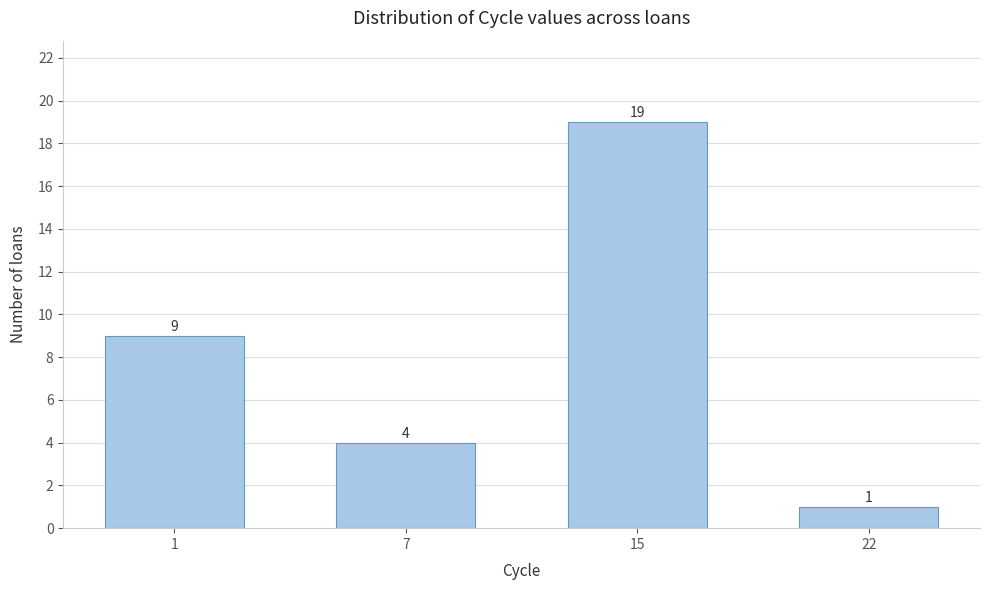

Reading right to left, what are all the values shown in this chart?

22=1	15=19	7=4	1=9